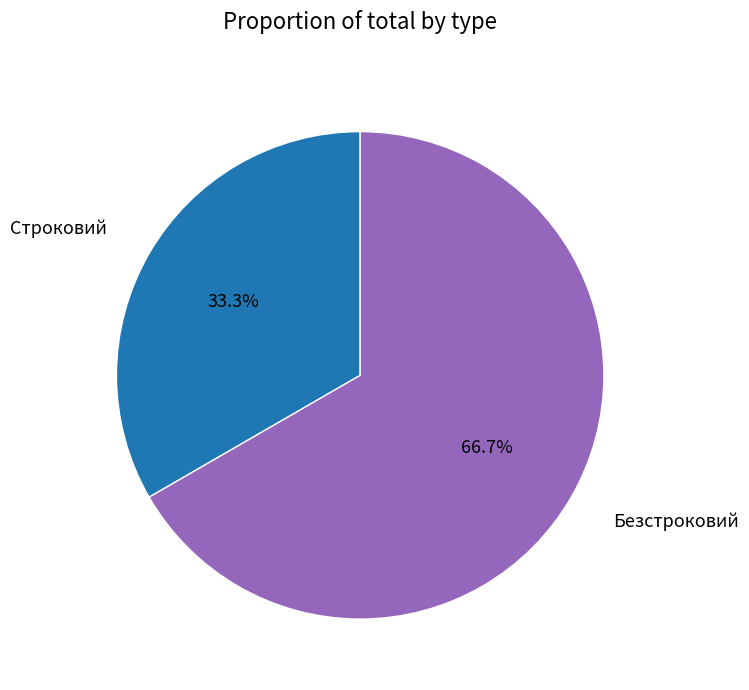

To the nearest percent, what percentage of the pie is Строковий?

33%